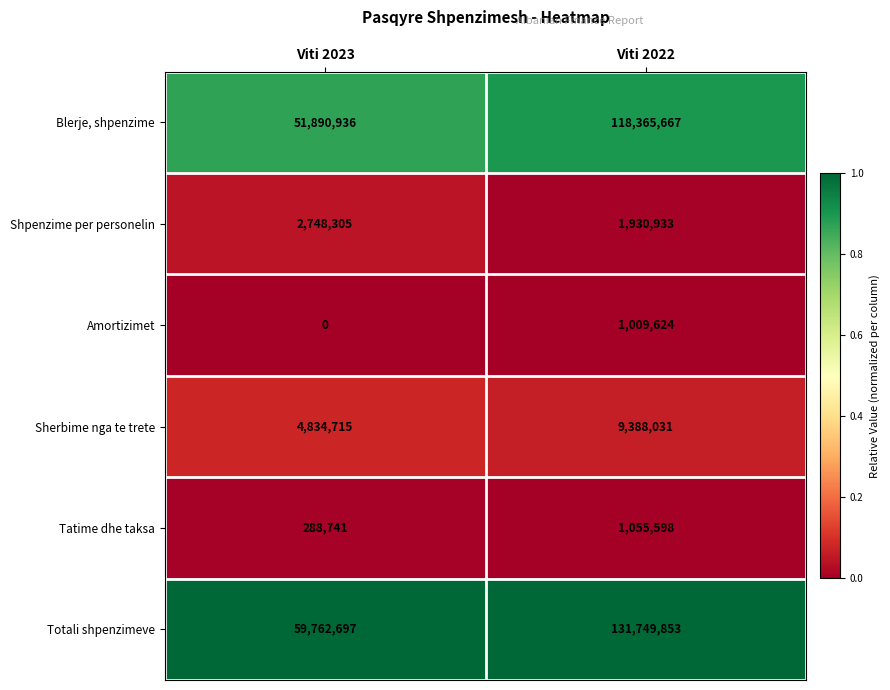

At which category does the chart reach its minimum across all series?

Viti 2023